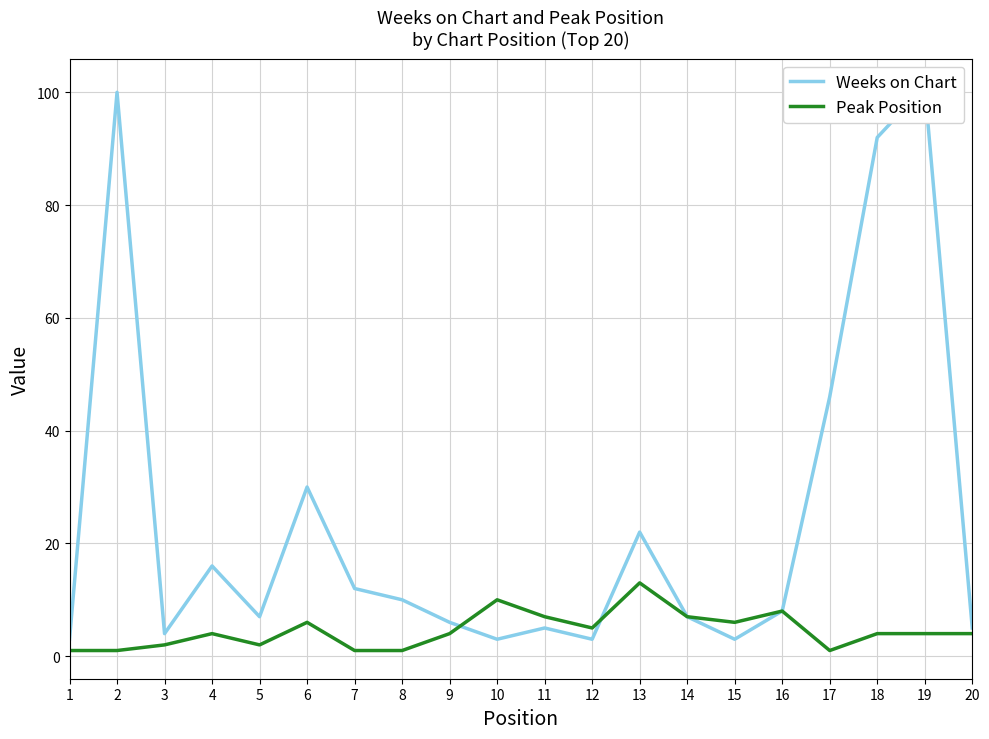

Where does the Peak Position series first go above 4?

6